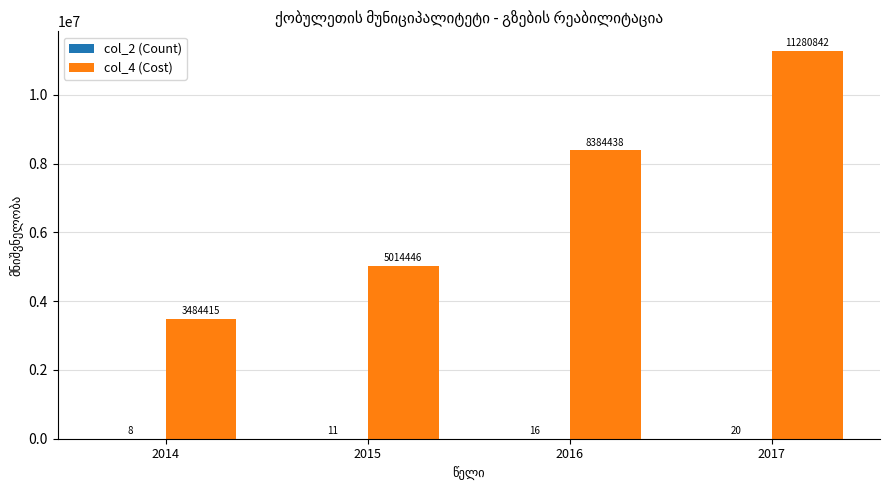

What is the greatest value displayed?

11280842